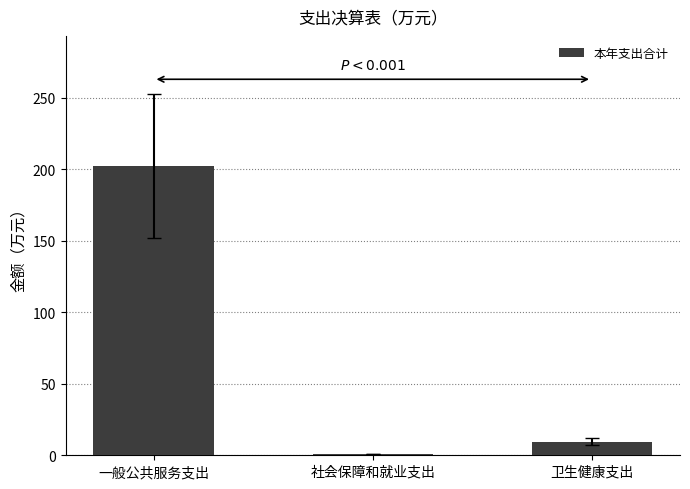

Reading right to left, extract all data points from this chart.

9.4	0.8	202.2